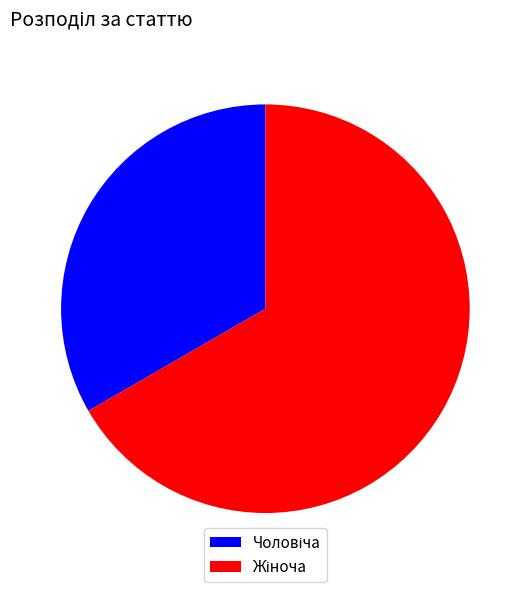

Which slice represents more than half of the pie?

Жіноча